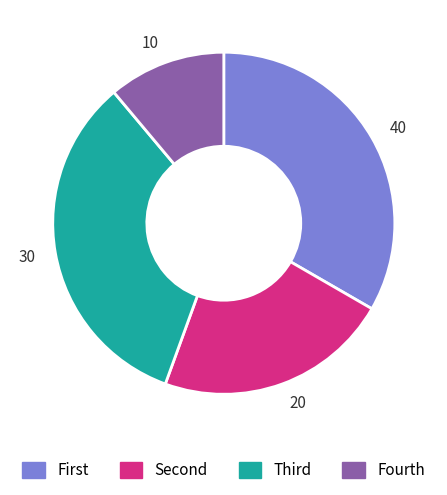

Which category has the smallest portion of the pie?

10